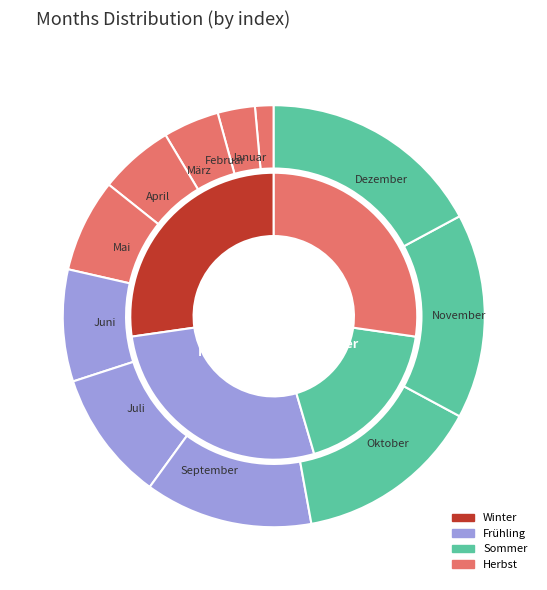

To the nearest percent, what is the combined percentage of März and Juni?

13%